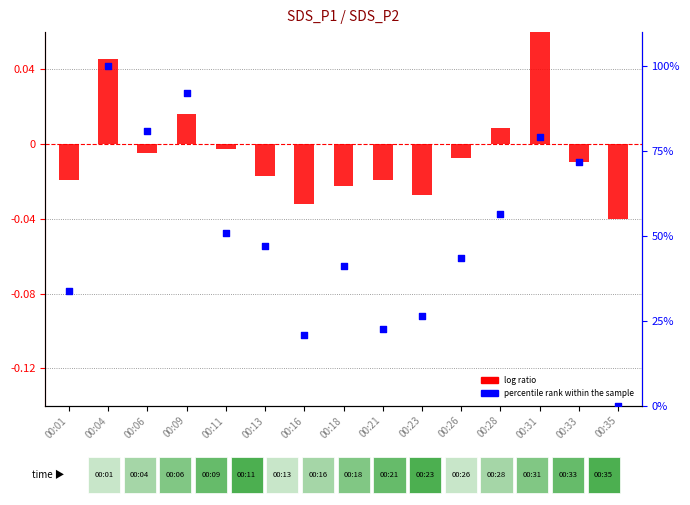

Which series contains the highest Y value?

percentile rank within the sample